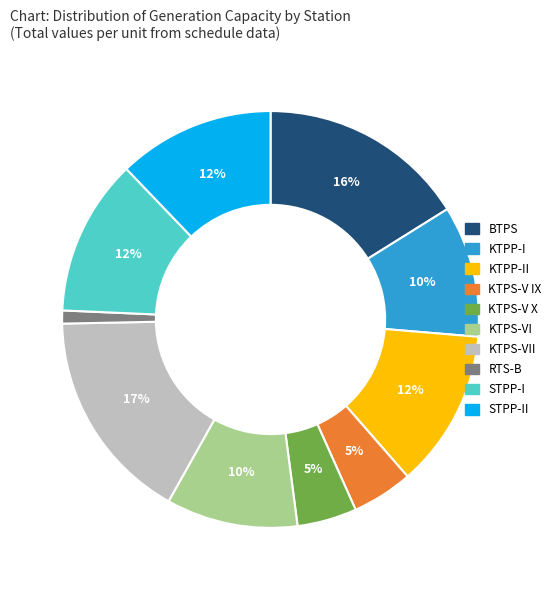

To the nearest percent, what is the average slice percentage?

10%